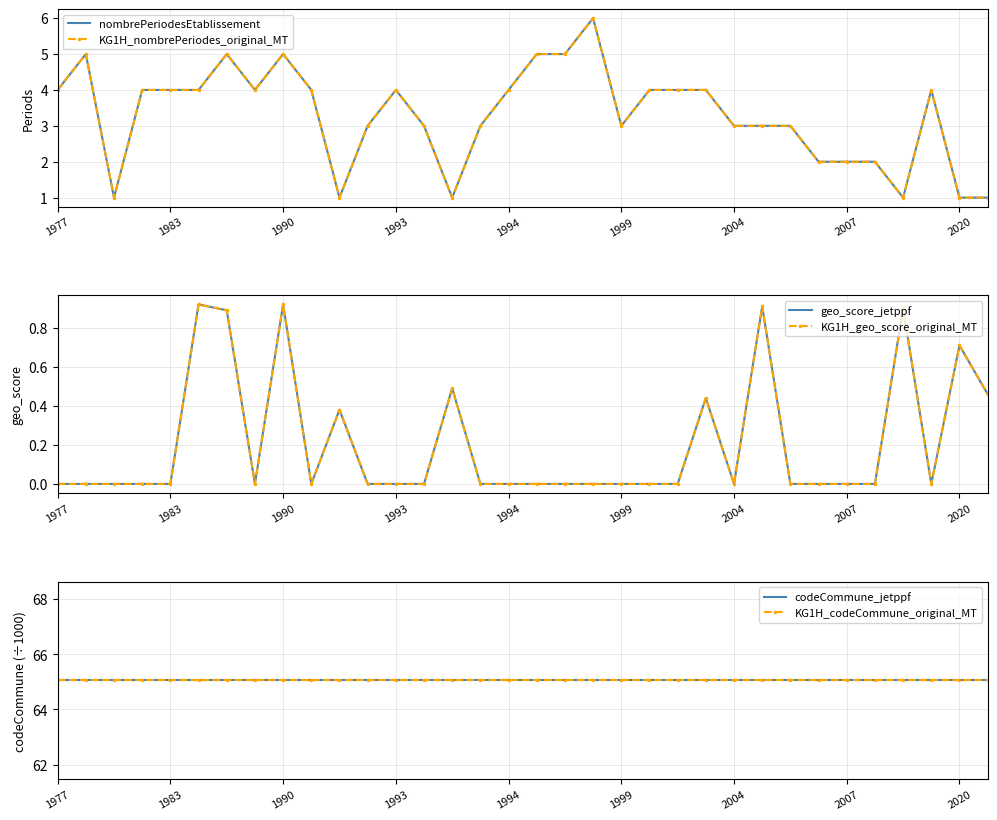

Which series has the largest total across all categories?

codeCommune_jetppf